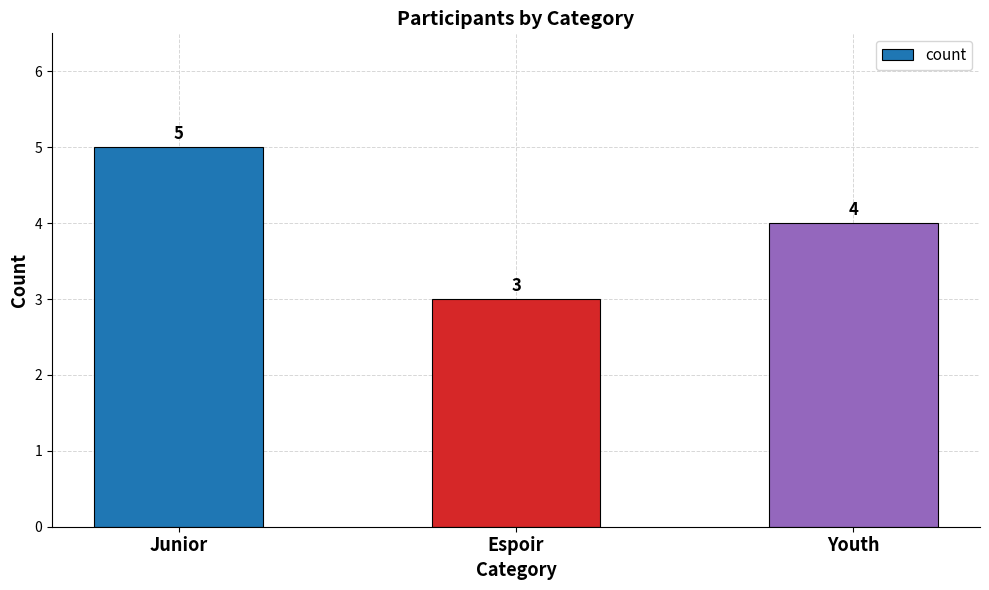

Read the value at Junior.

5